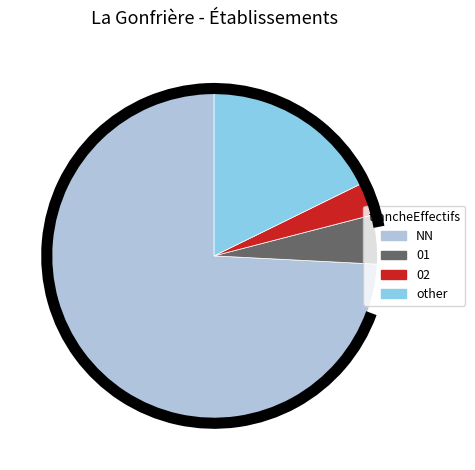

Approximately how many times larger is the value at other compared to 02?

5.5